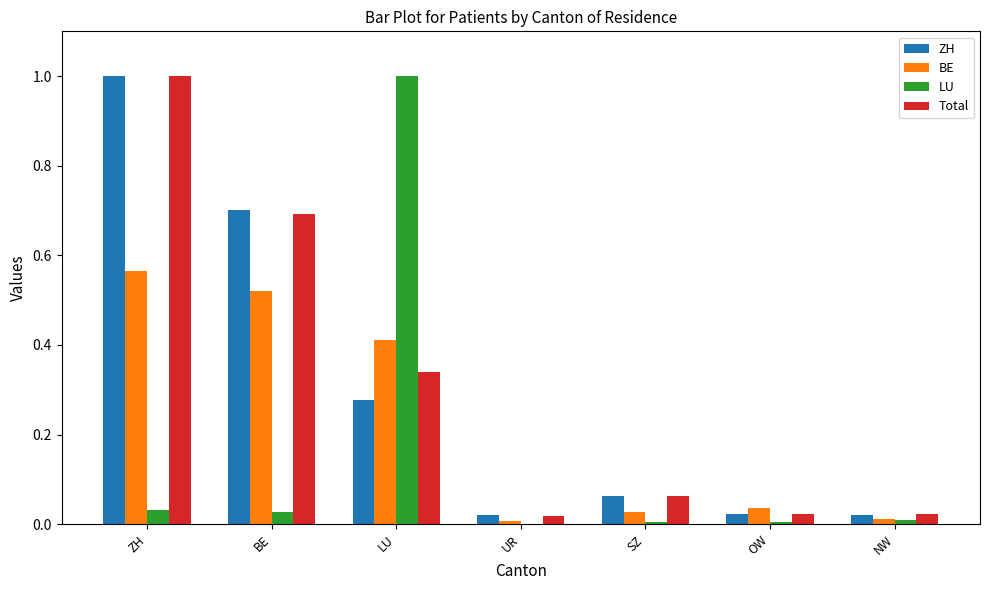

What is the sum of all BE values?

1.6